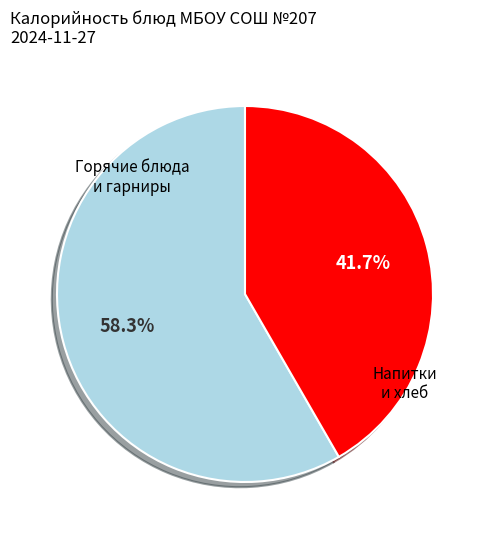

Is there any slice that represents more than half of the pie?

Yes